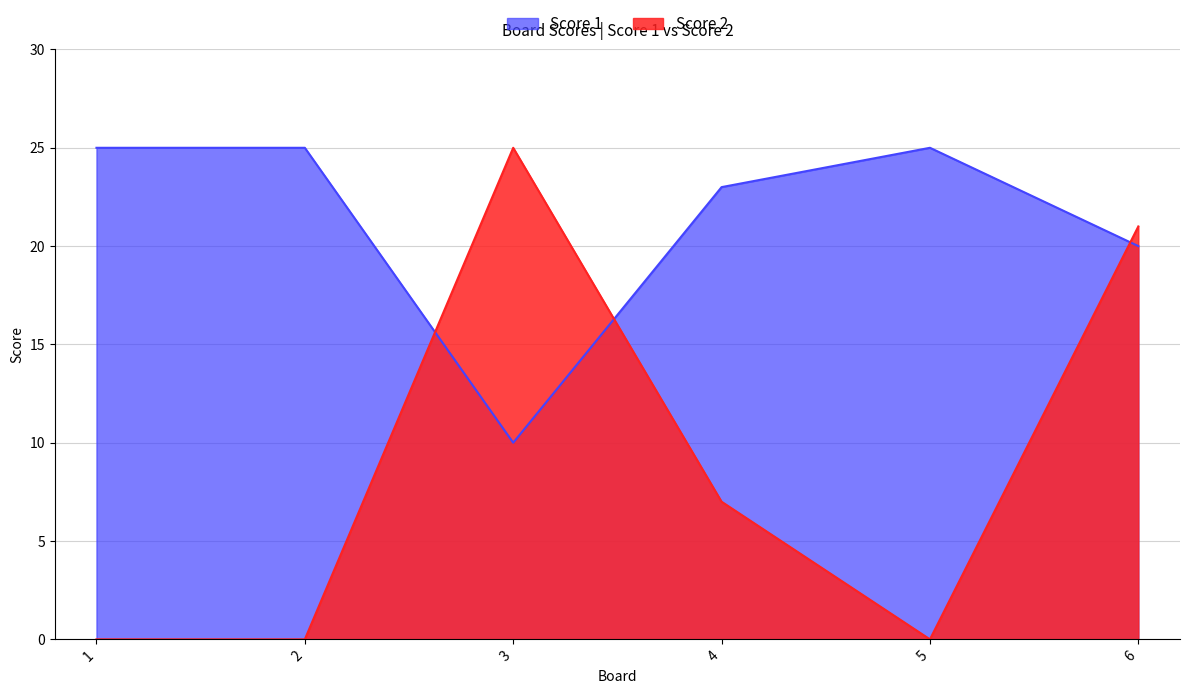

At 6, list the series in order from smallest to largest.

Score 1, Score 2